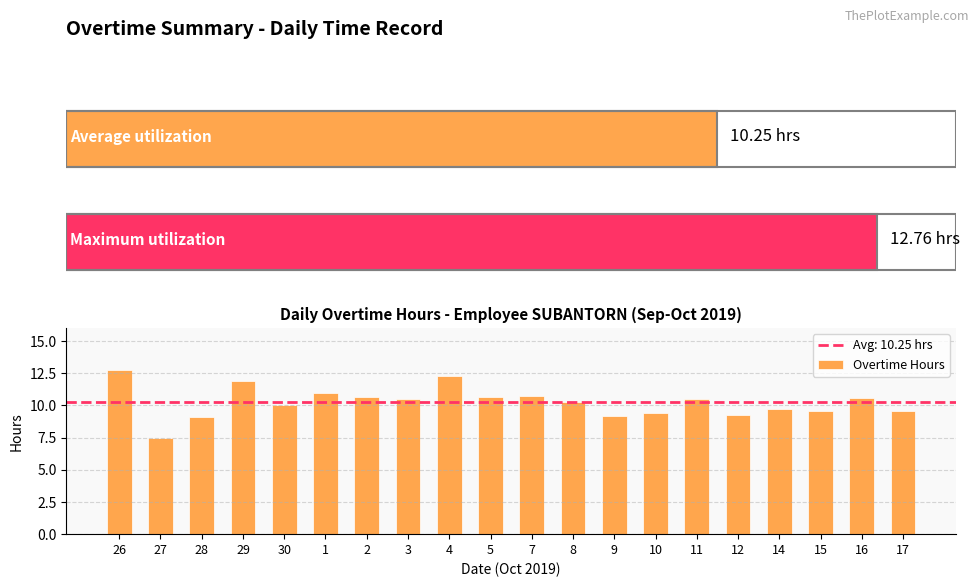

Count the number of categories in the chart.

20